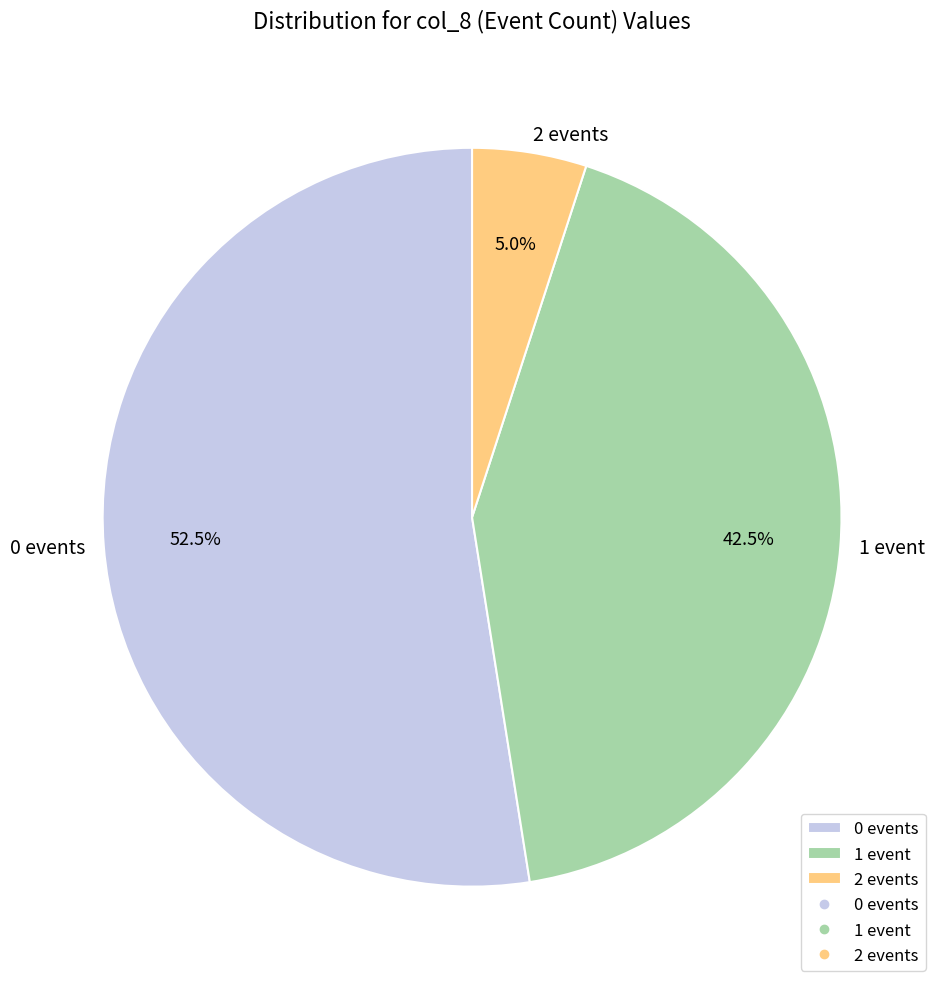

Approximately how many times larger is the value at 0 events compared to 1 event?

1.2